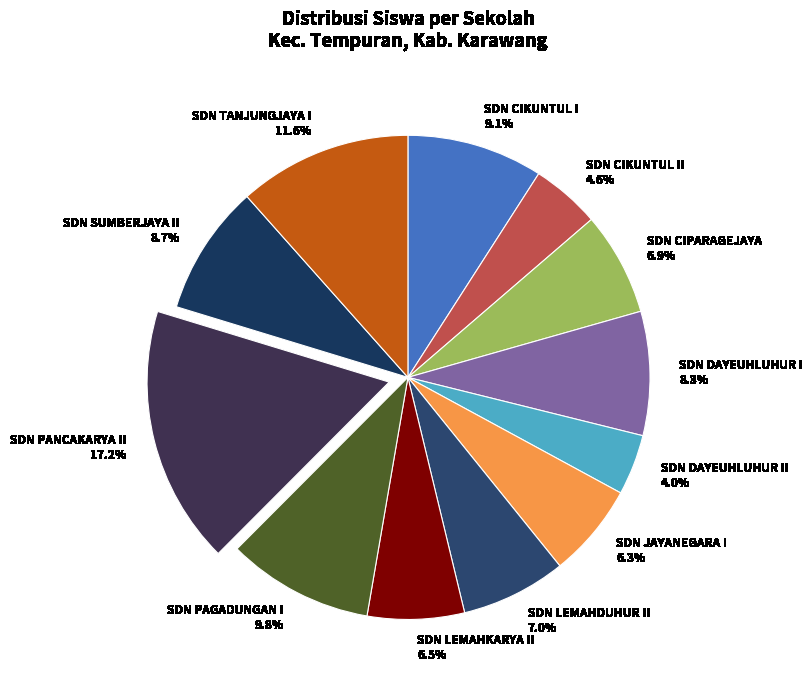

Which category has the smallest portion of the pie?

SDN DAYEUHLUHUR II